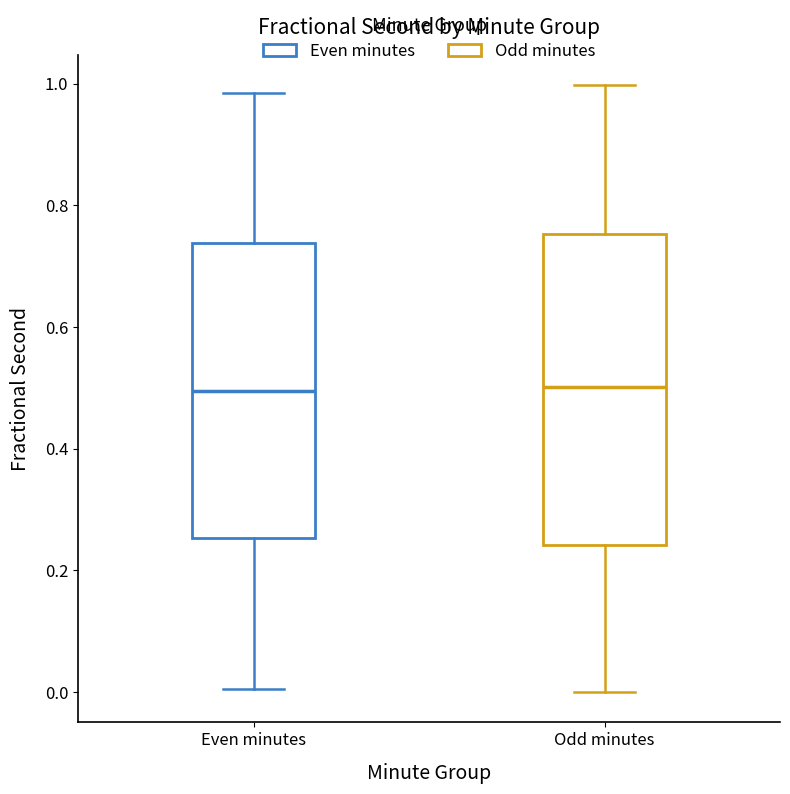

Reading left to right, transcribe this box plot: for each box, give where its median line is, the range the box spans, and where its two whiskers end, as read against the y-axis. The values are not printed on the chart, so give them approximately, as read against the axis.

Even minutes: median 0.50, box 0.26 to 0.74, whiskers 0.00 to 0.98
Odd minutes: median 0.50, box 0.24 to 0.76, whiskers 0.00 to 1.00